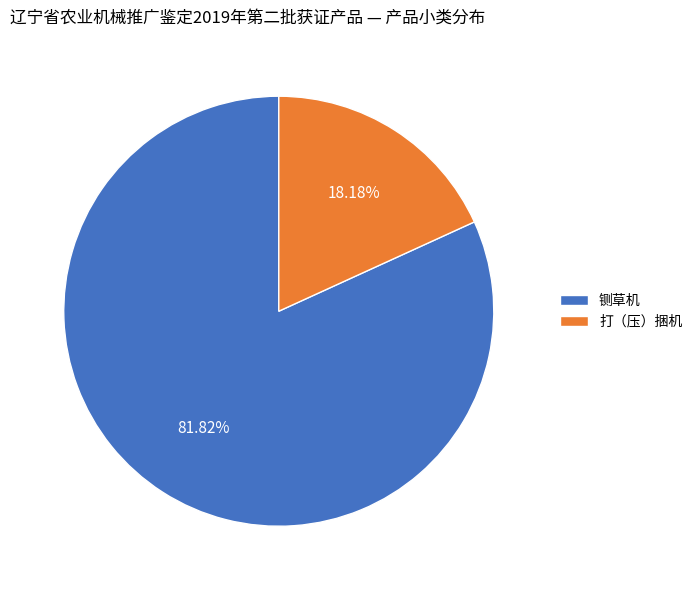

Between 打（压）捆机 and 铡草机, which is larger?

铡草机